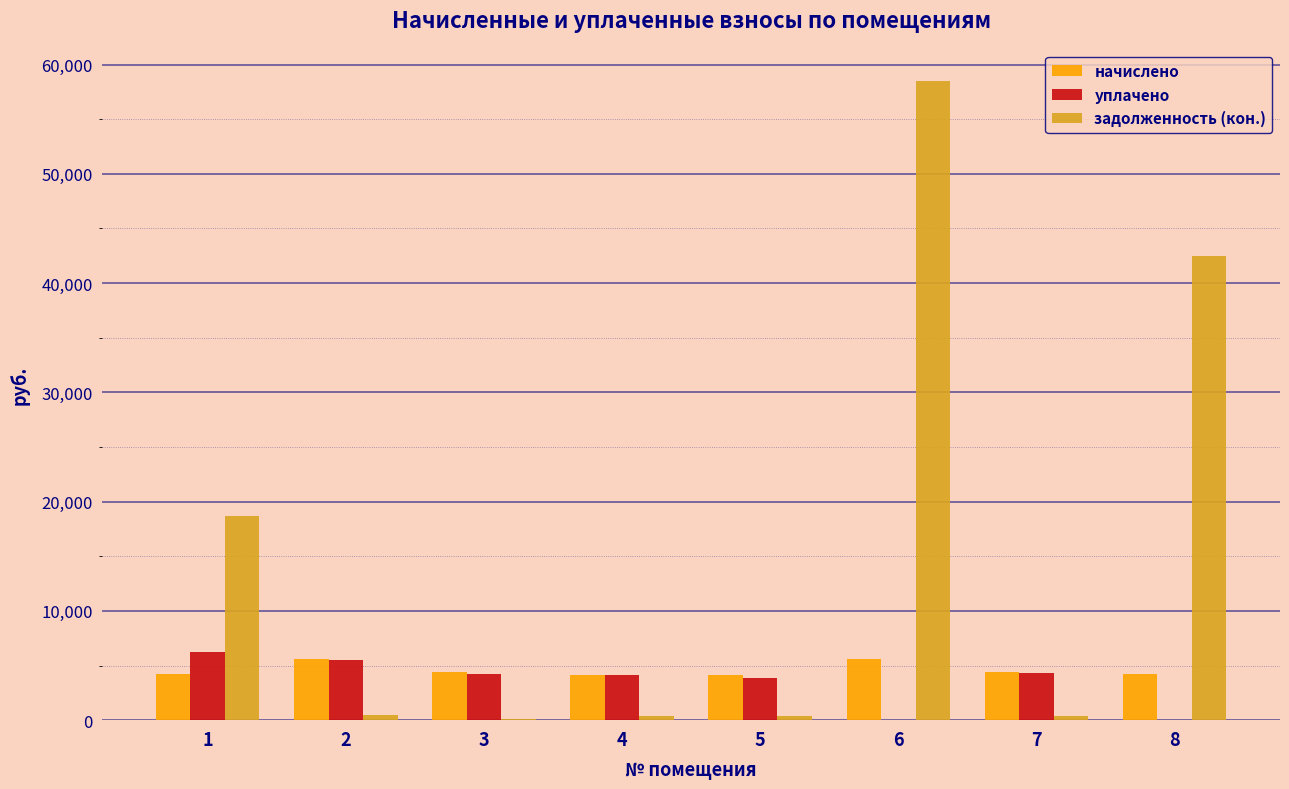

Where does the уплачено series first go above 4211?

1